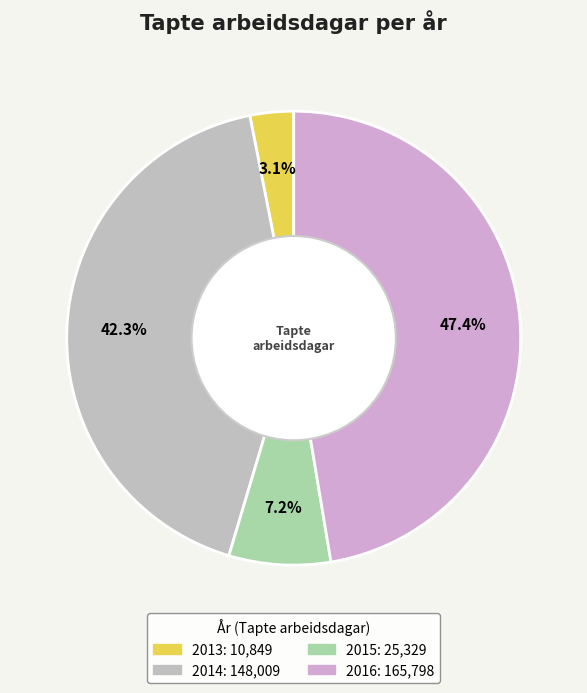

How many segments does this pie chart have?

4